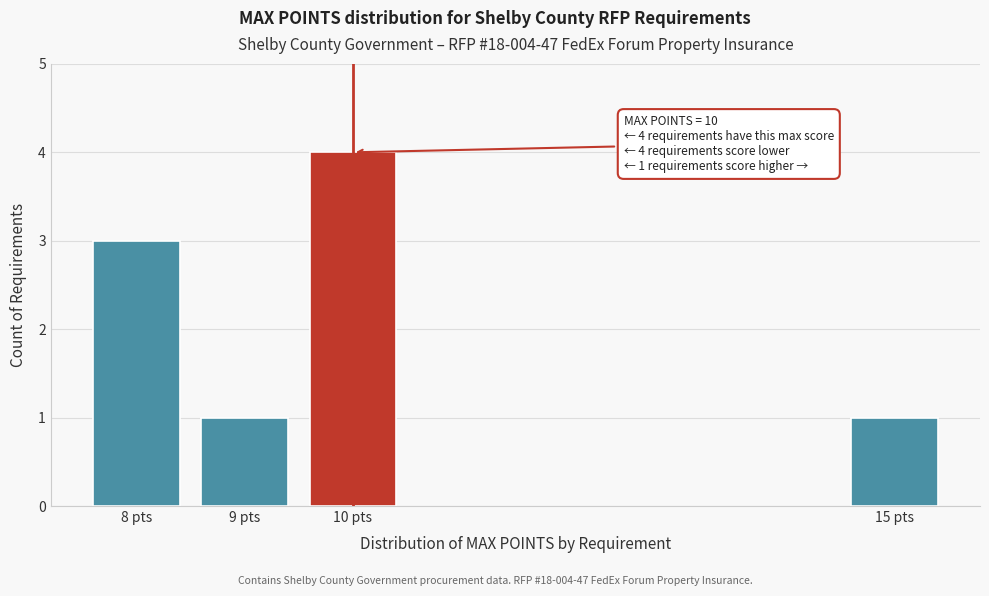

Reading left to right, what are all the values shown in this chart?

3	1	4	1